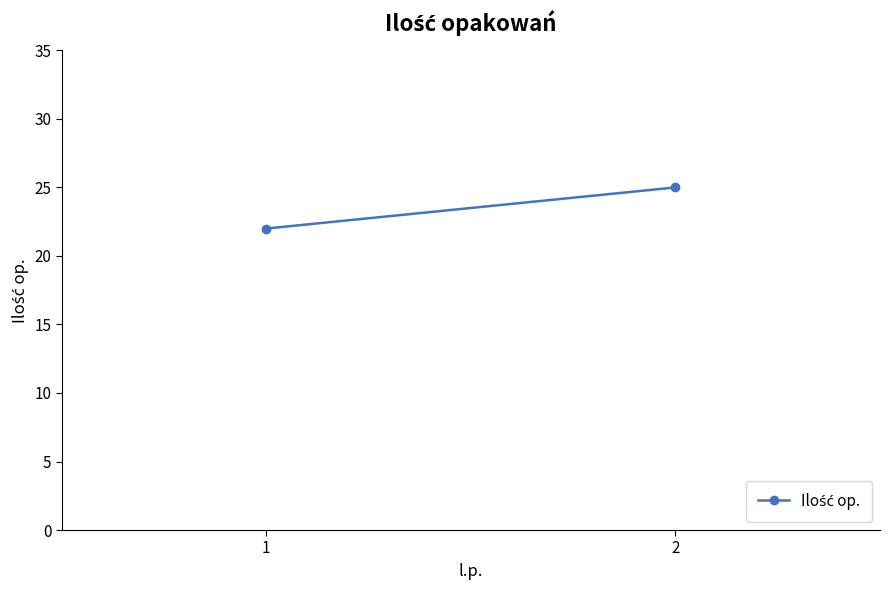

At which category does the chart reach its minimum across all series?

1